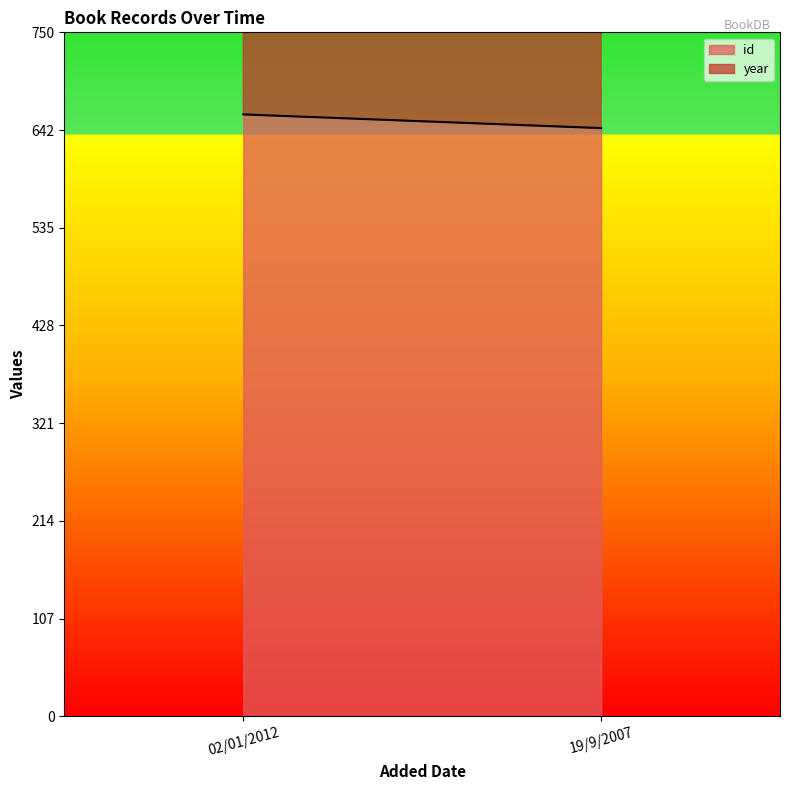

Reading left to right, what are all the values shown in this chart?

id: 02/01/2012=660	19/9/2007=645
year: 02/01/2012=1995	19/9/2007=1995